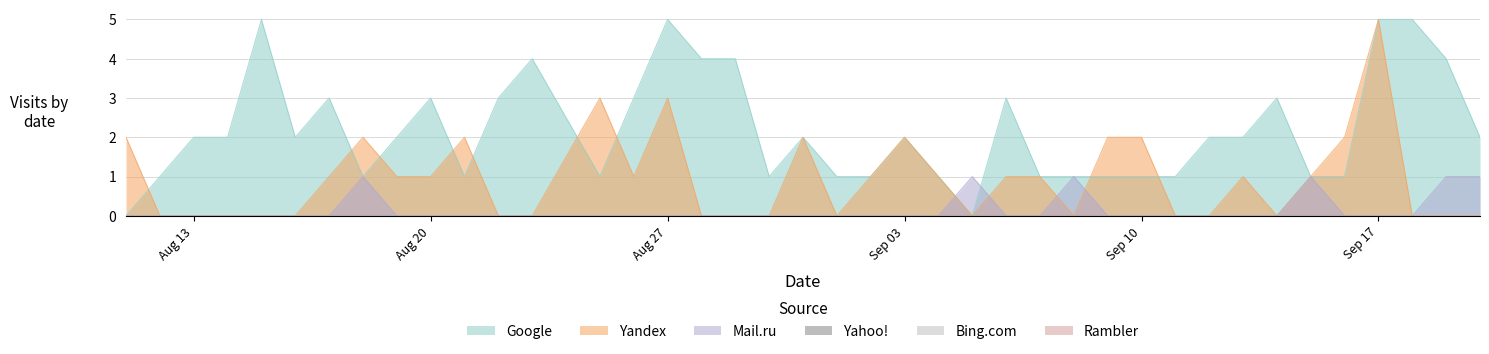

Which series has the largest total across all categories?

Google